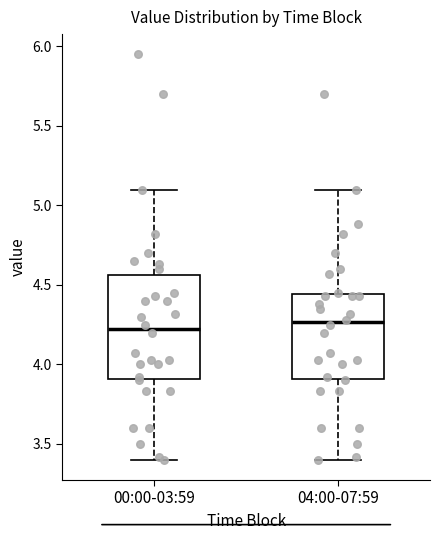

Comparing the boxes themselves (not the whiskers), which one is the tallest?

00:00-03:59